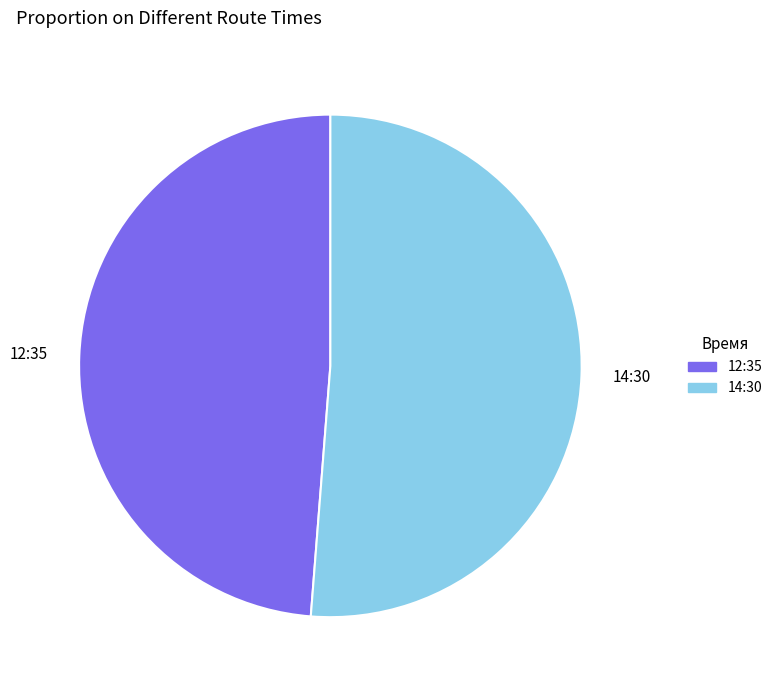

The 12:35 slice represents 60% of the pie. True or false?

False